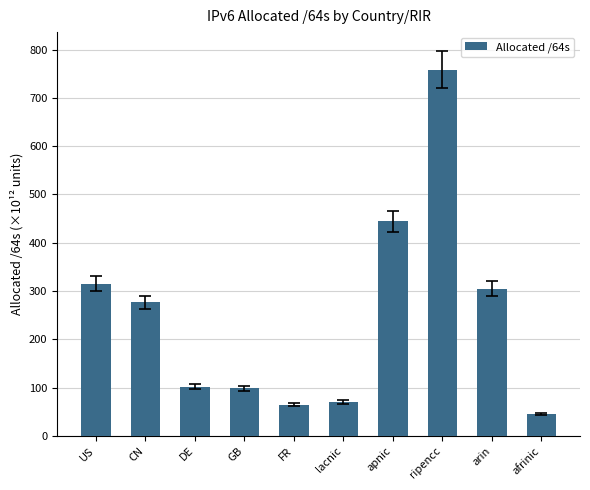

Approximately how many times larger is the value at US compared to ripencc?

0.4